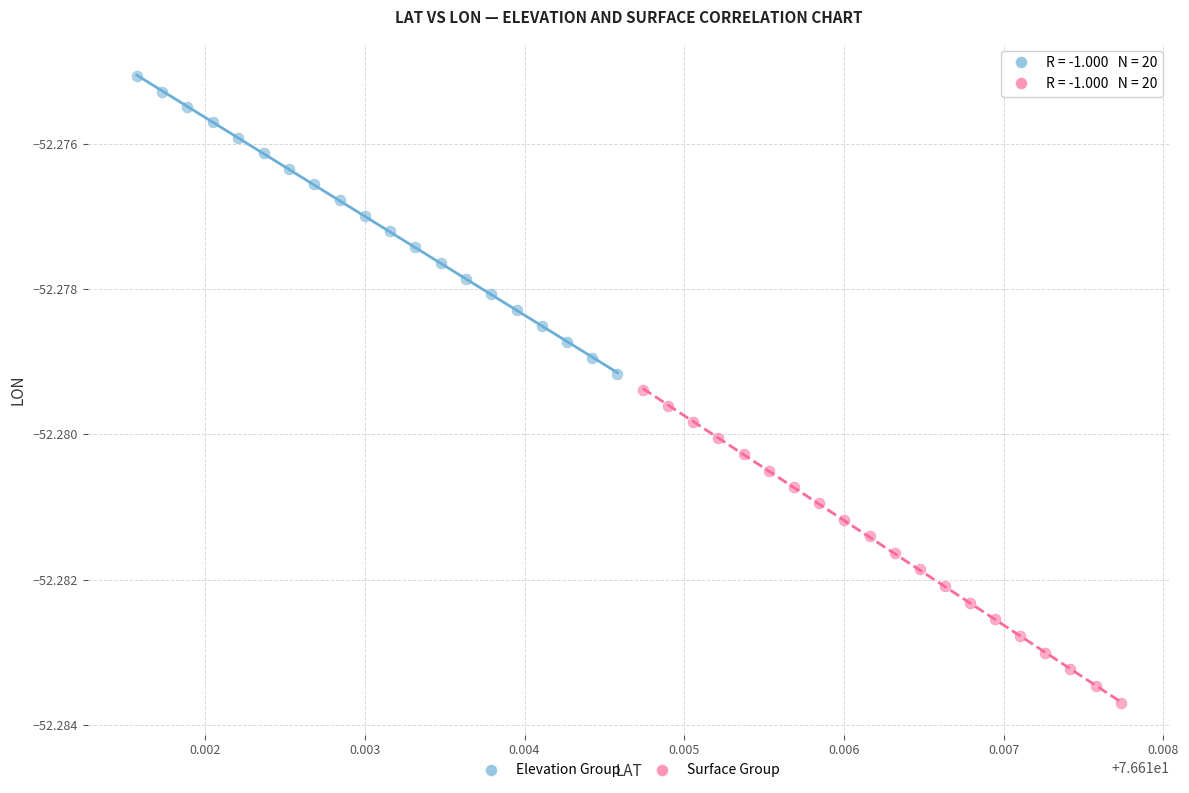

Which series has the largest Y range (max minus min)?

Surface Group